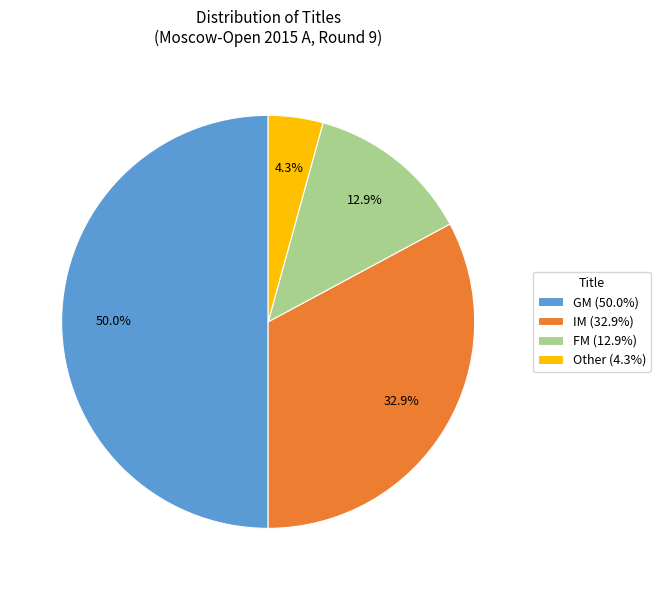

Which category accounts for the majority?

GM (50.0%)